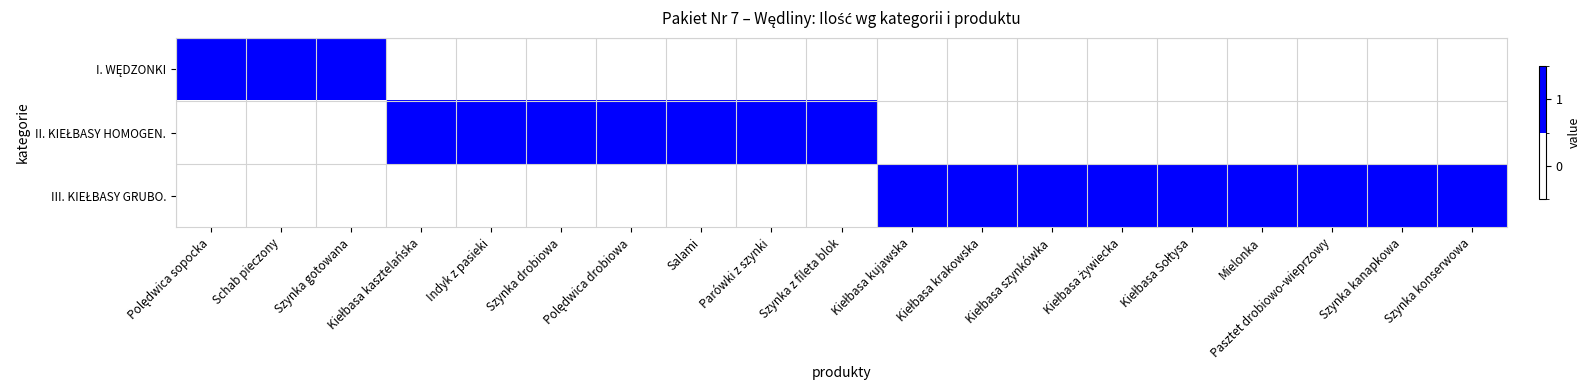

At which category is the sum across all series the highest?

Polędwica sopocka